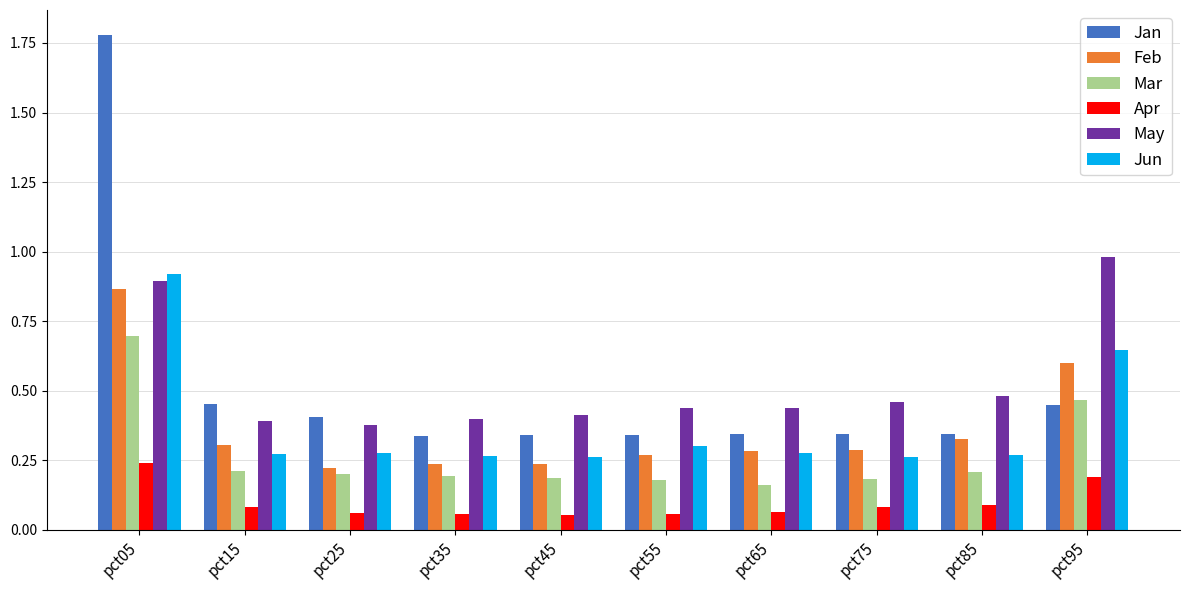

What is the difference between the highest and lowest values at pct95?

0.8